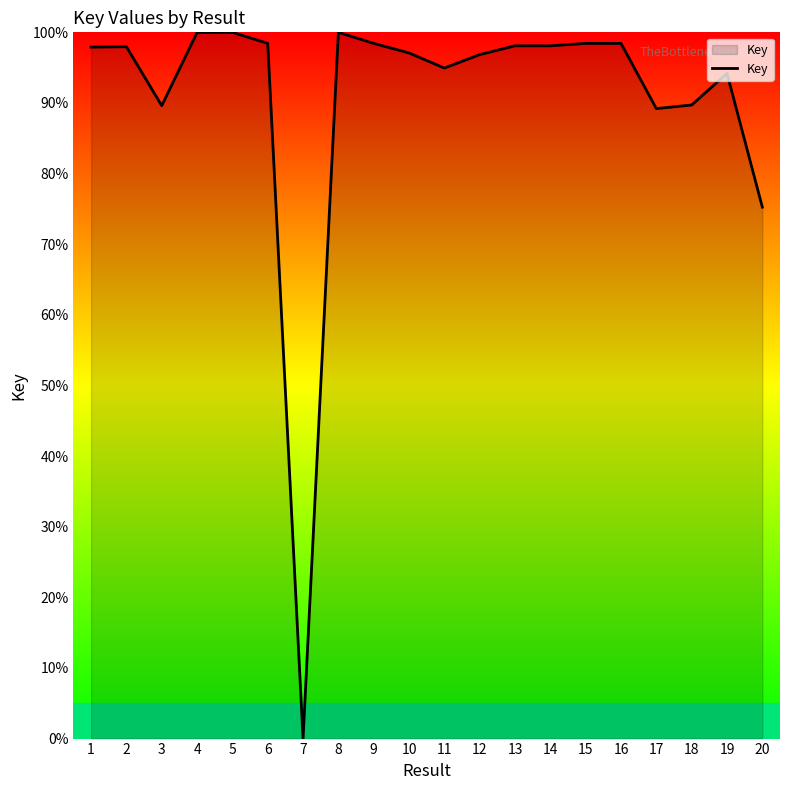

Is it true that the value at 4 is 100.0?

True